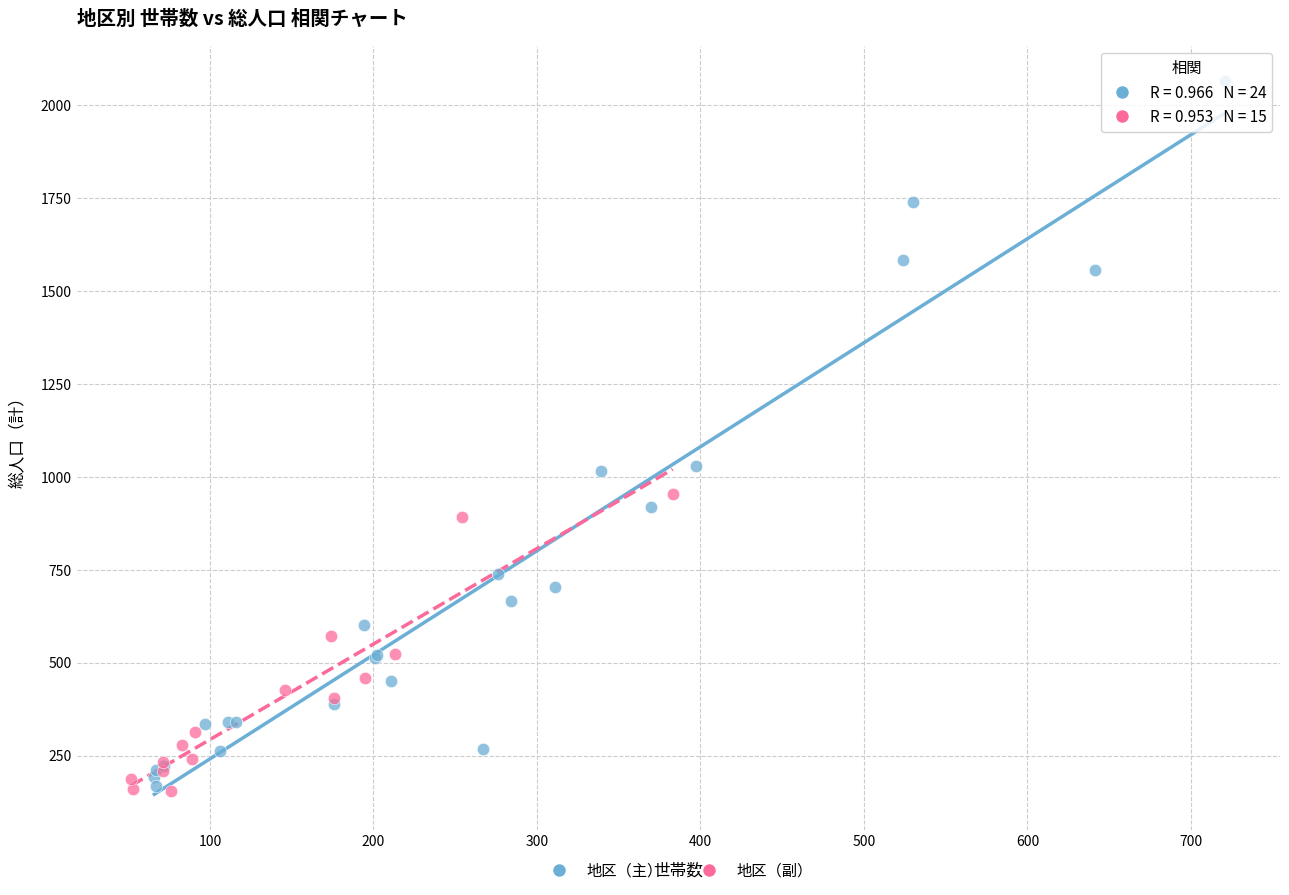

Which series has the widest spread of Y values?

地区（主）